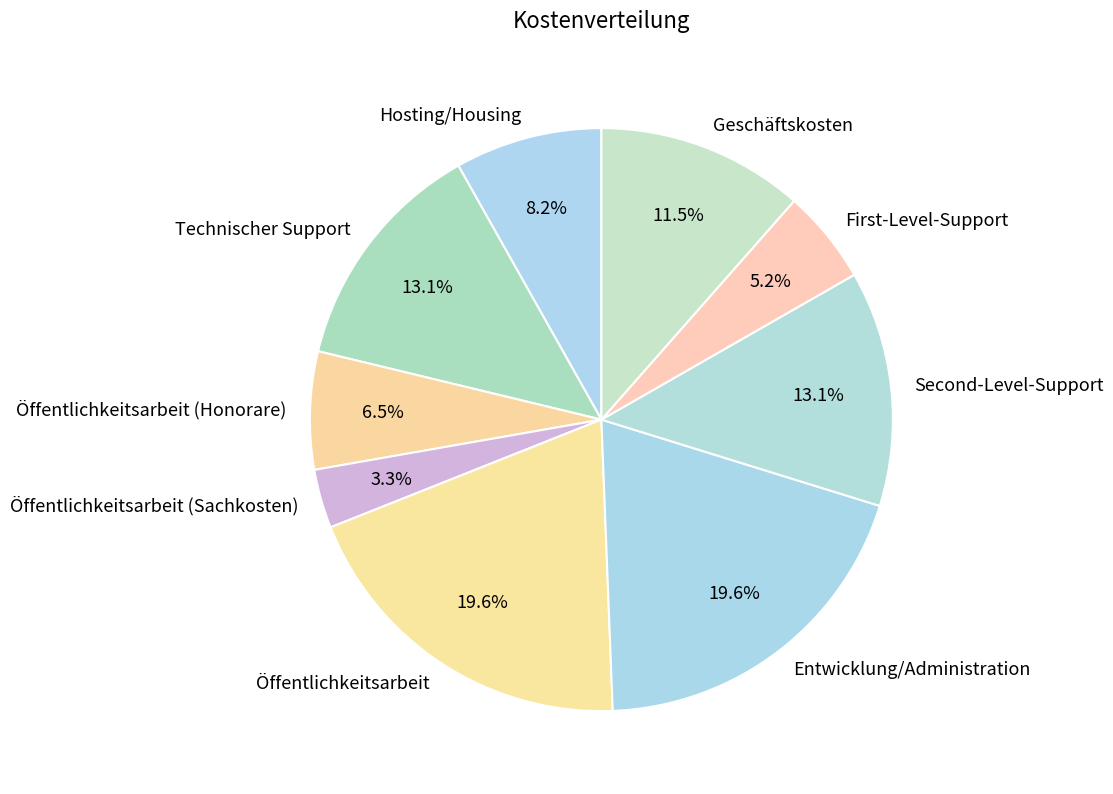

What percentage do Öffentlichkeitsarbeit and Technischer Support together represent?

32.7%